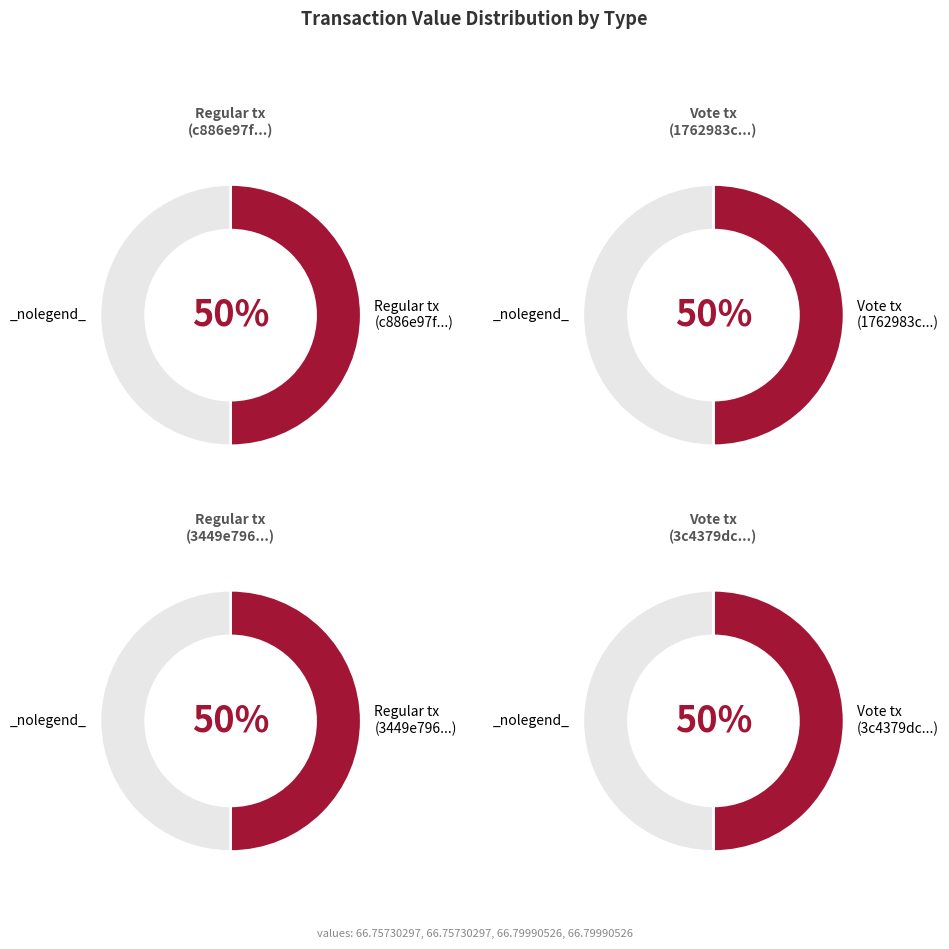

To the nearest percent, what is the average slice percentage?

50%